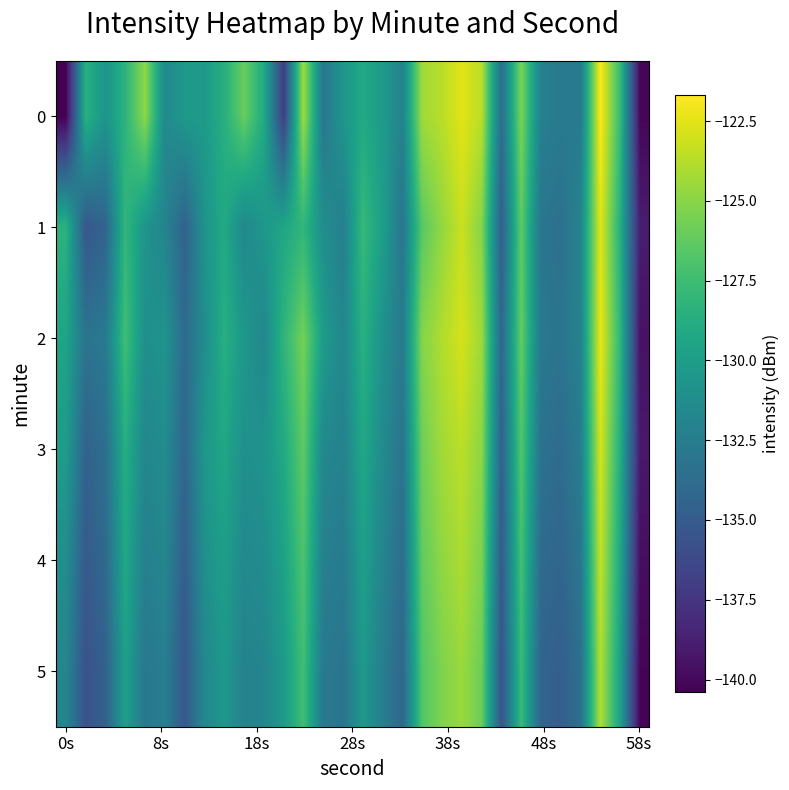

Which label corresponds to the smallest value in the chart?

0s